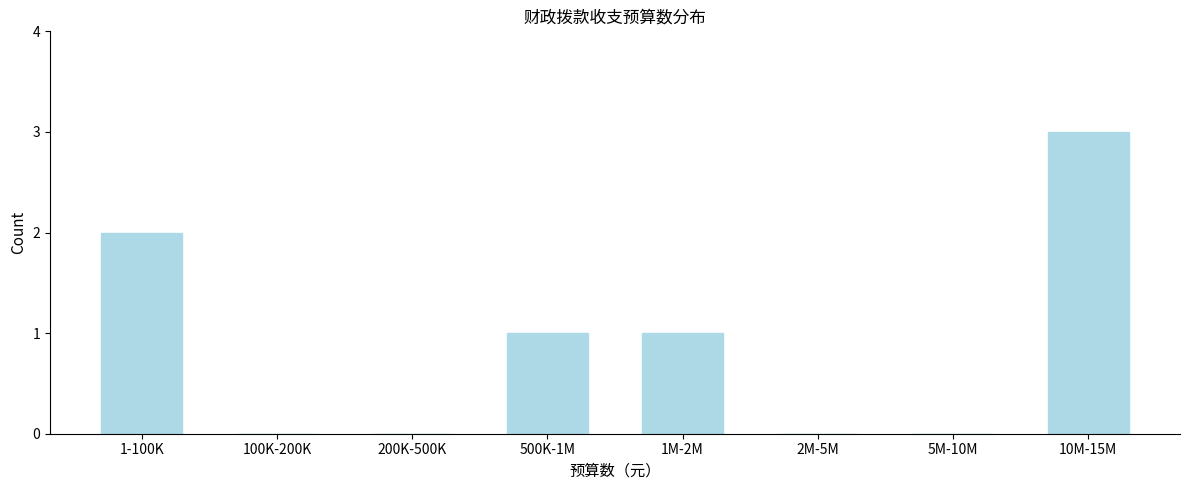

Reading left to right, list all the values displayed in this chart.

1-100K=2	100K-200K=0	200K-500K=0	500K-1M=1	1M-2M=1	2M-5M=0	5M-10M=0	10M-15M=3